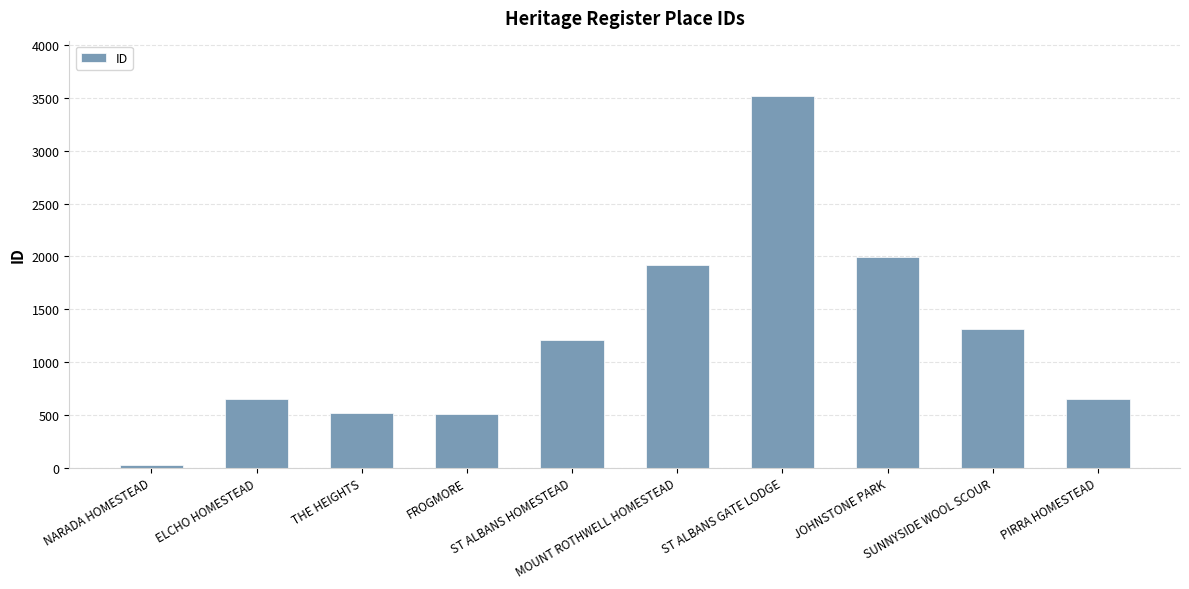

What is the label of the 6th bar from the right?

ST ALBANS HOMESTEAD